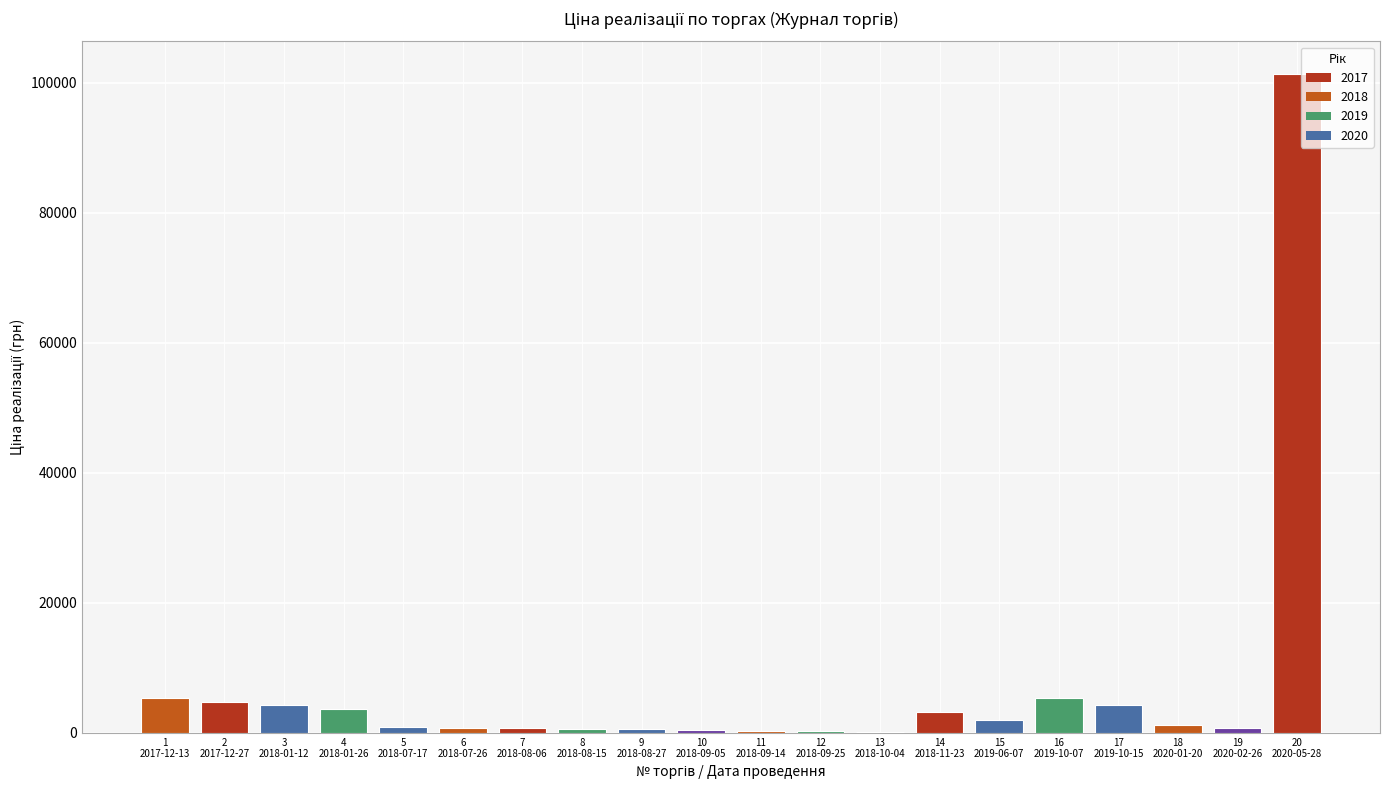

True or false: the data shows 931.8 at 17
2019-10-15.

False